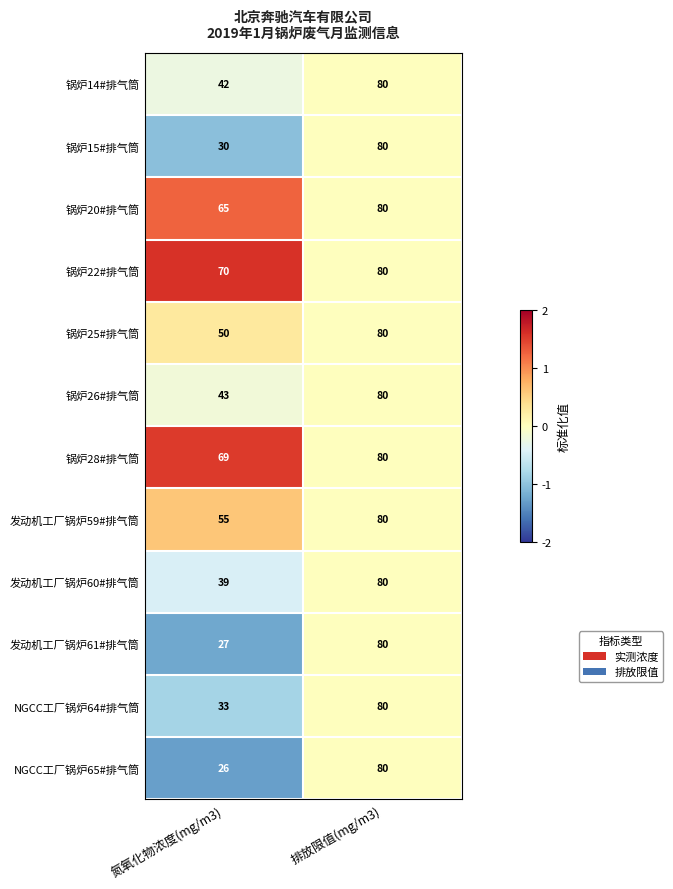

The 发动机工厂锅炉59#排气筒 series shows 36 at 氮氧化物浓度(mg/m3). True or false?

False